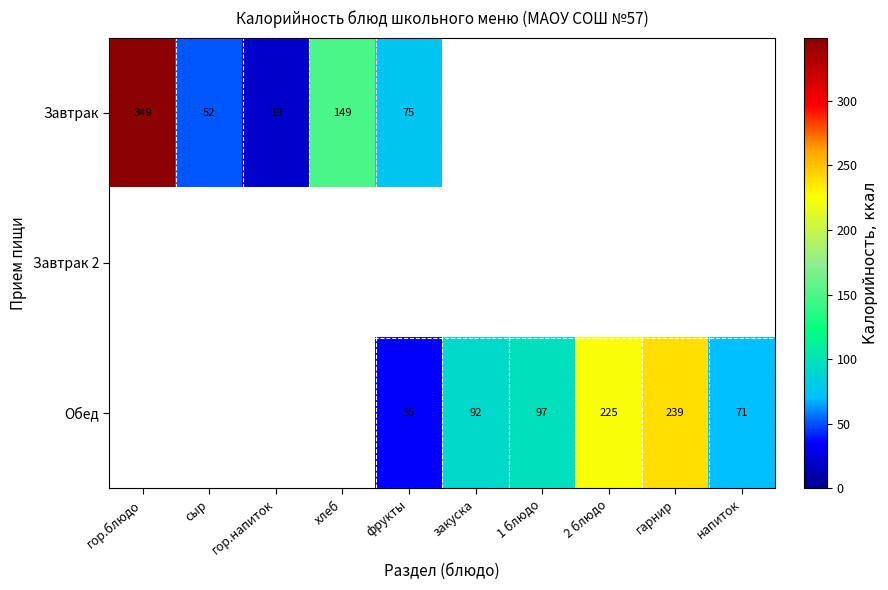

At how many categories does at least one series exceed 94?

5